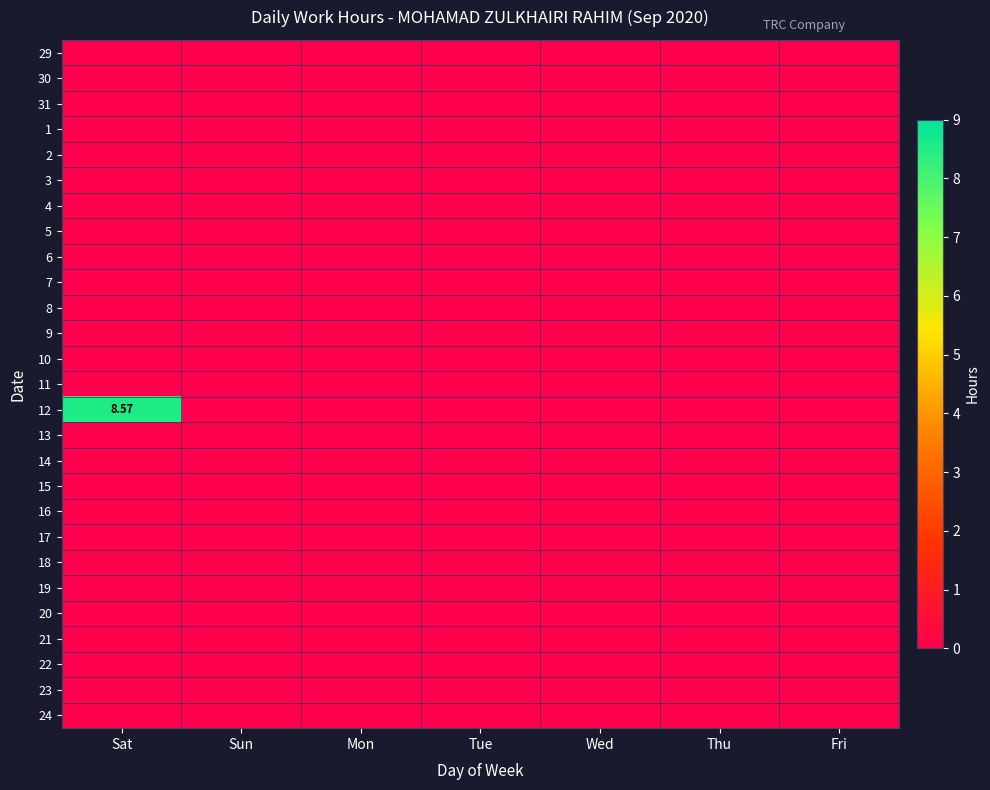

Where is 24 nearest to the value 0?

Sat